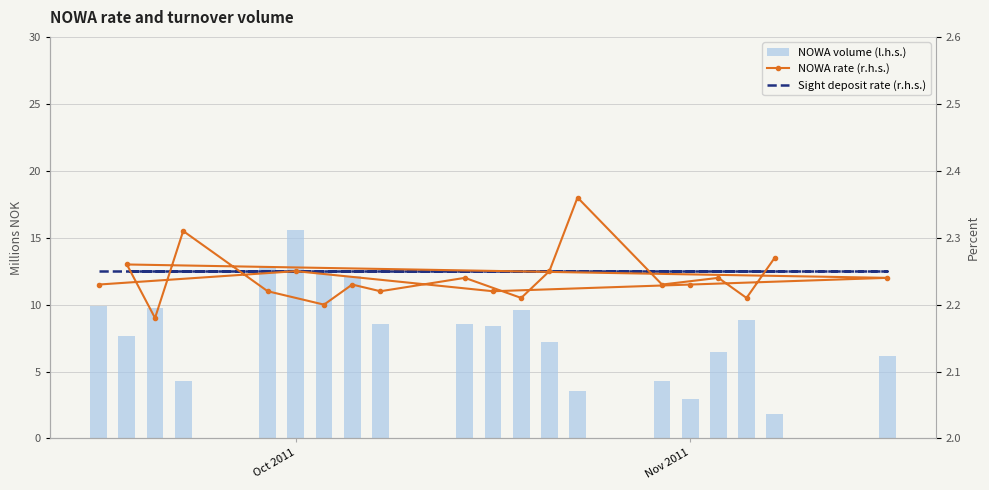

Are the bars horizontal?

No